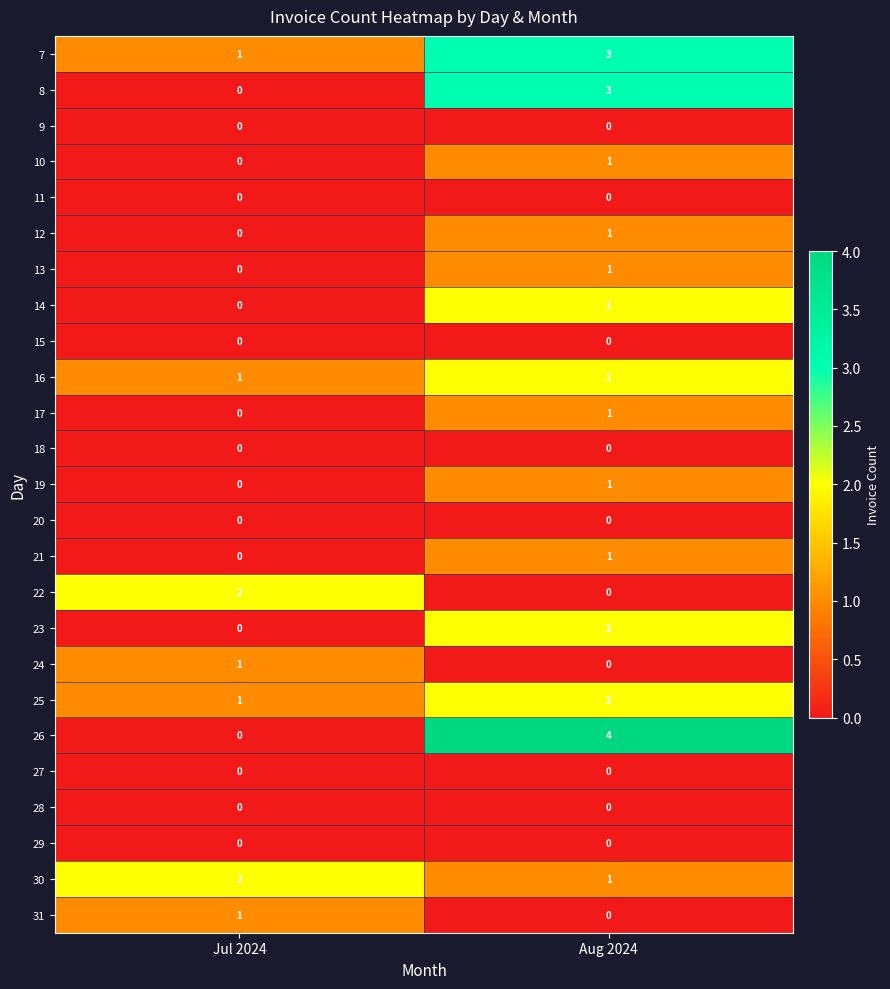

At how many categories does at least one series exceed 3?

1